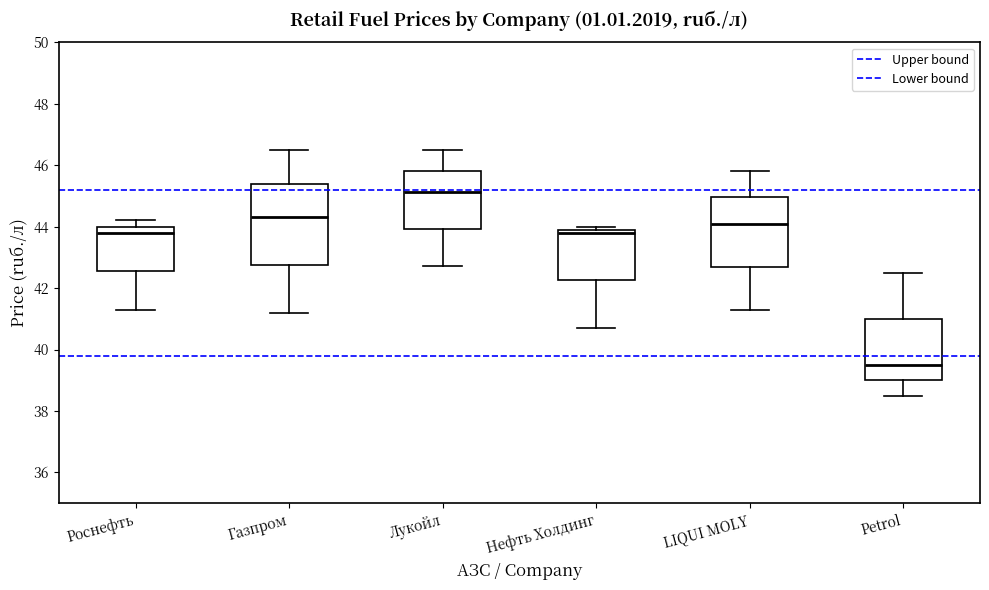

Reading left to right, transcribe this box plot: for each box, give where its median line is, the range the box spans, and where its two whiskers end, as read against the y-axis. The values are not printed on the chart, so give them approximately, as read against the axis.

Роснефть: median 43.8, box 42.6 to 44.0, whiskers 41.4 to 44.2
Газпром: median 44.4, box 42.8 to 45.4, whiskers 41.2 to 46.6
Лукойл: median 45.2, box 44.0 to 45.8, whiskers 42.8 to 46.4
Нефть Холдинг: median 43.8, box 42.2 to 44.0, whiskers 40.8 to 44.0 (just above the box's upper edge)
LIQUI MOLY: median 44.2, box 42.8 to 45.0, whiskers 41.4 to 45.8
Petrol: median 39.6, box 39.0 to 41.0, whiskers 38.6 to 42.6